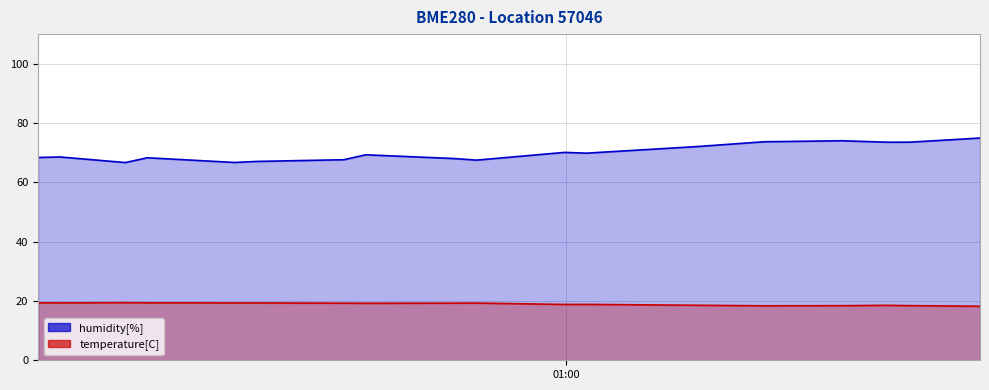

Read the humidity value at 13.

68.0